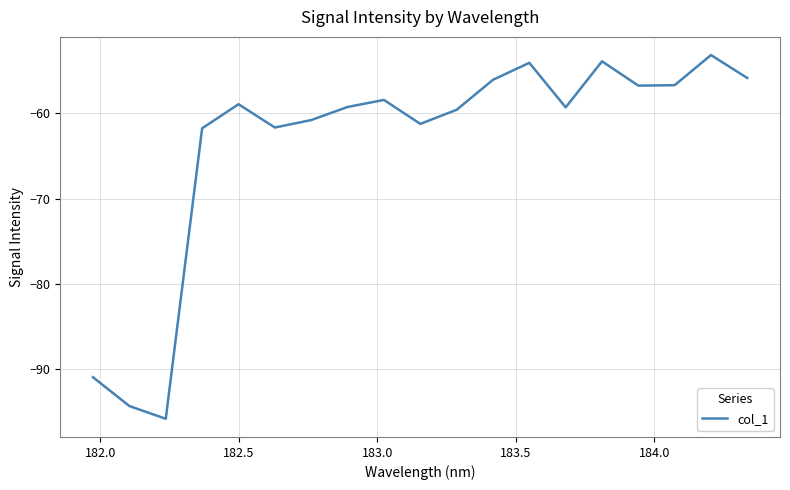

What is the greatest value displayed?

-53.2